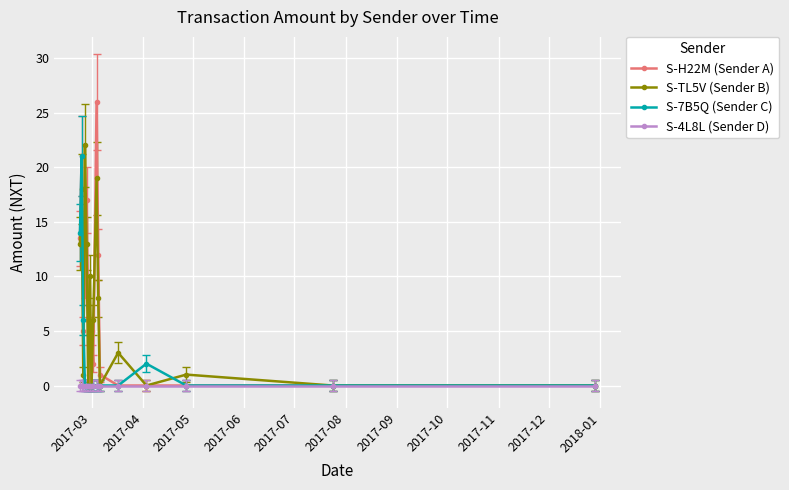

Is this an area chart (filled region under the line)?

No